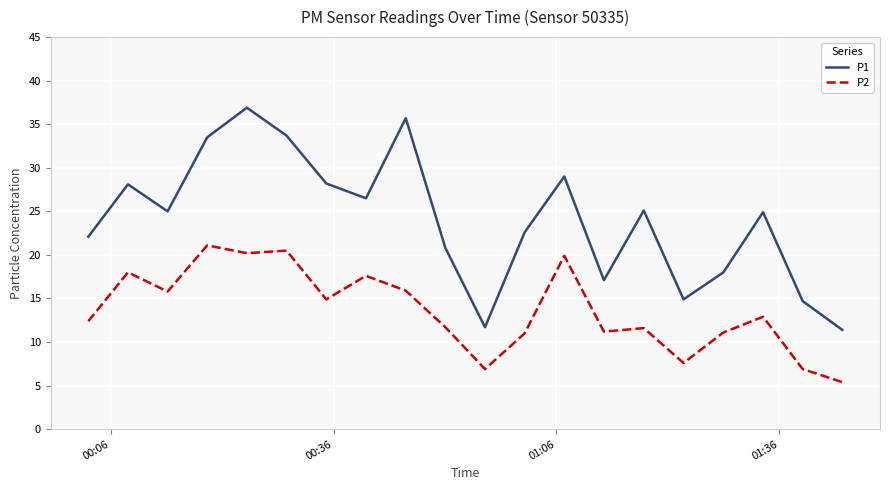

List the series in order of their overall mean, highest first.

P1, P2